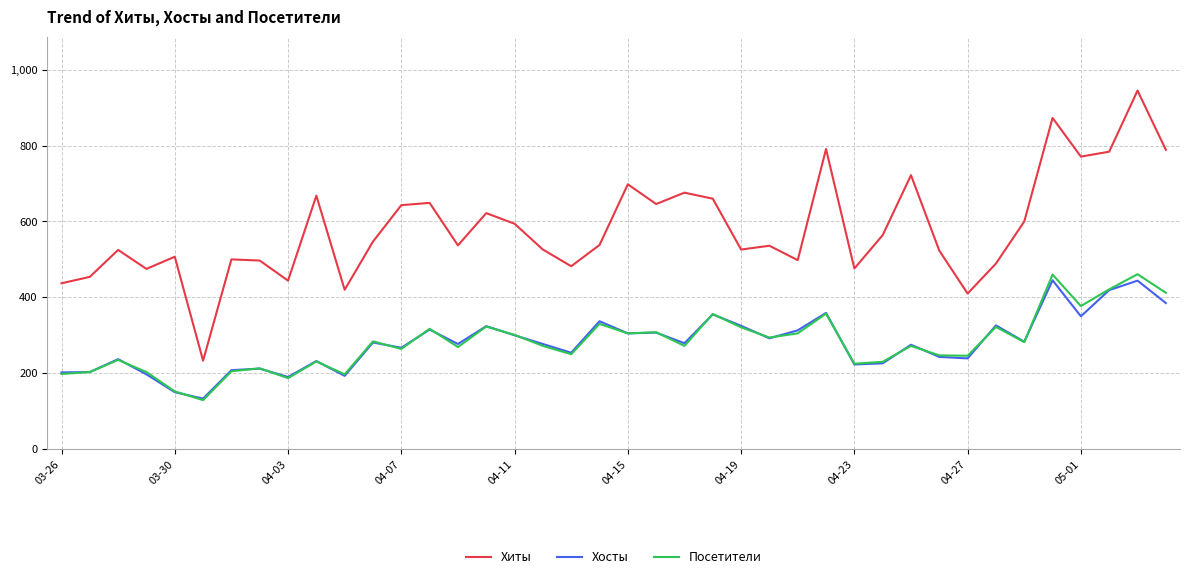

Rank the series by their maximum value, from lowest to highest.

Хосты, Посетители, Хиты